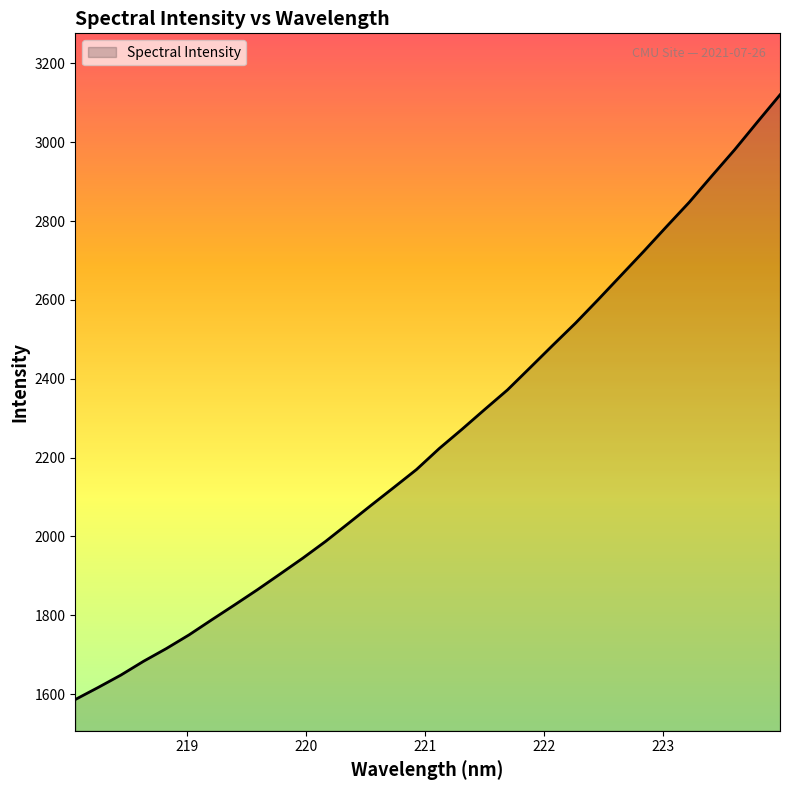

What is the minimum value shown in the chart?

1586.2